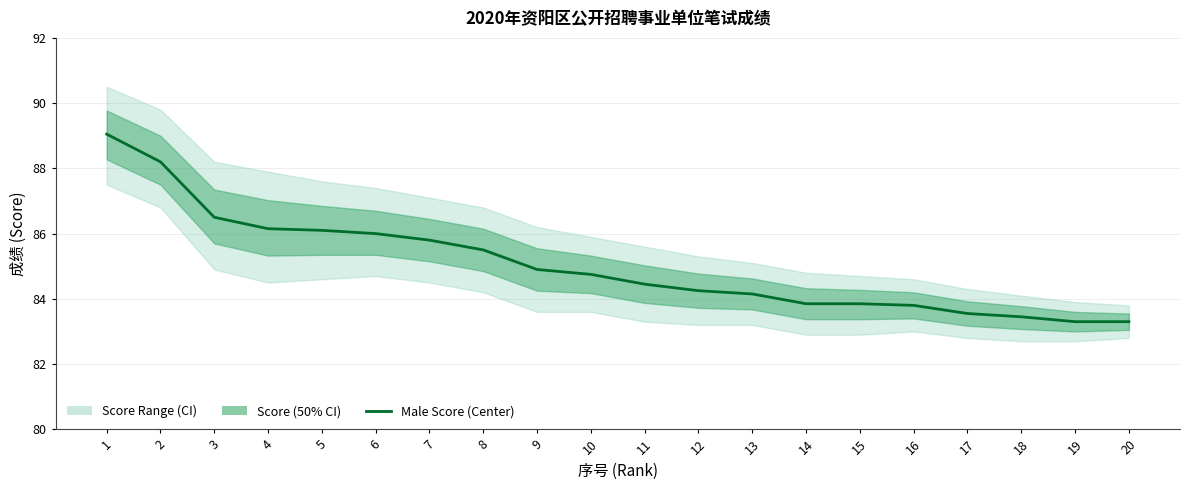

Is it true that the value at 12 is 36.1?

False